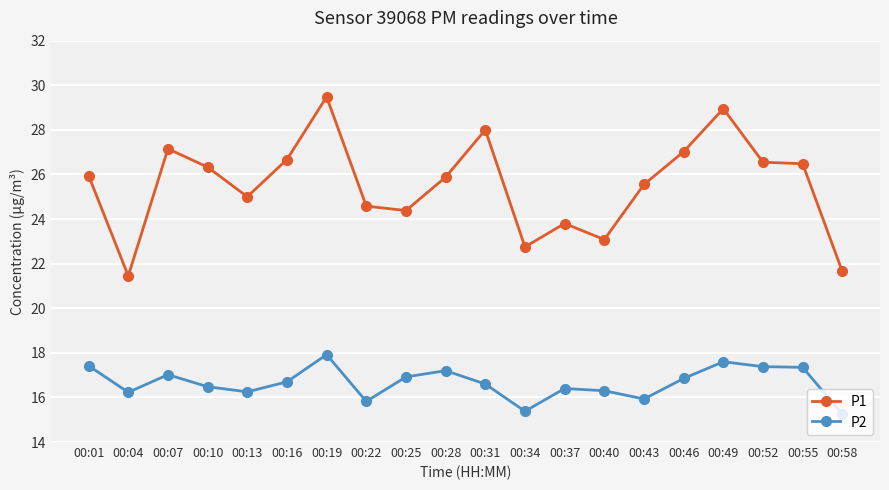

What is the difference between the second highest and minimum values in the P1 series?

7.5